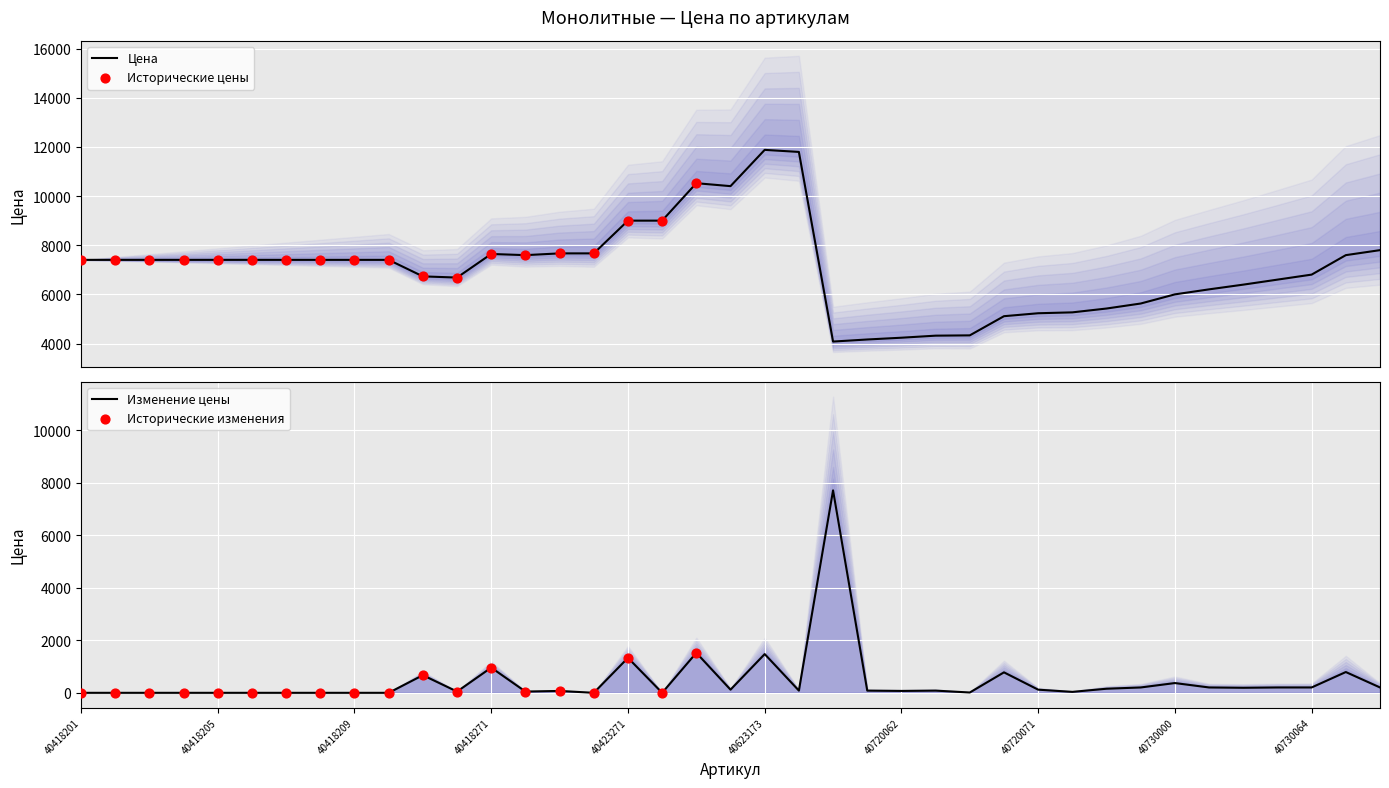

Which has a higher value, 40720000 or 40730064?

40730064